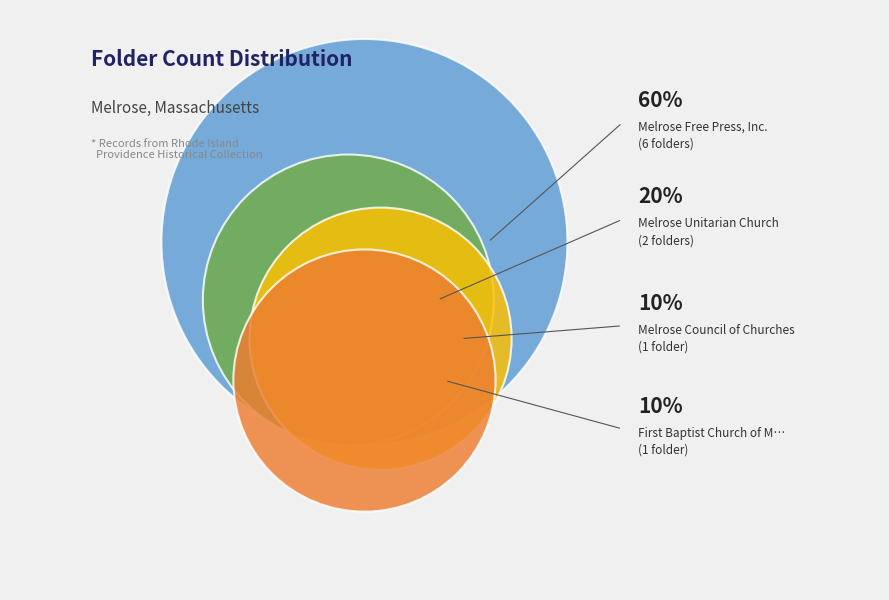

To the nearest percent, what portion does Melrose Free Press, Inc. represent?

60%